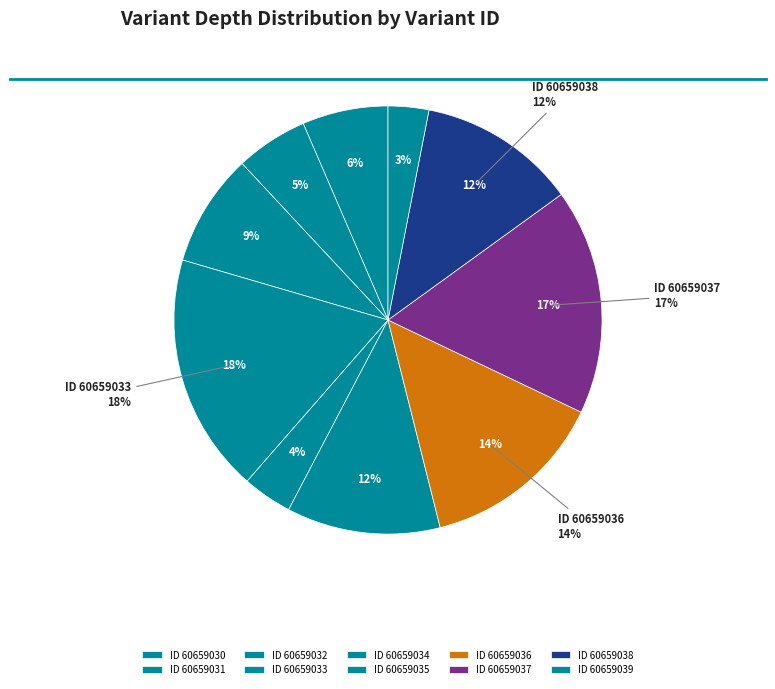

Approximately how many times larger is the value at 60659038 compared to 60659032?

1.4